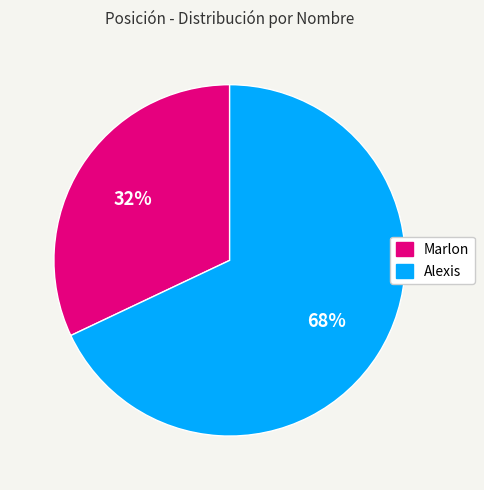

True or false: Marlon accounts for 32% of the total.

True